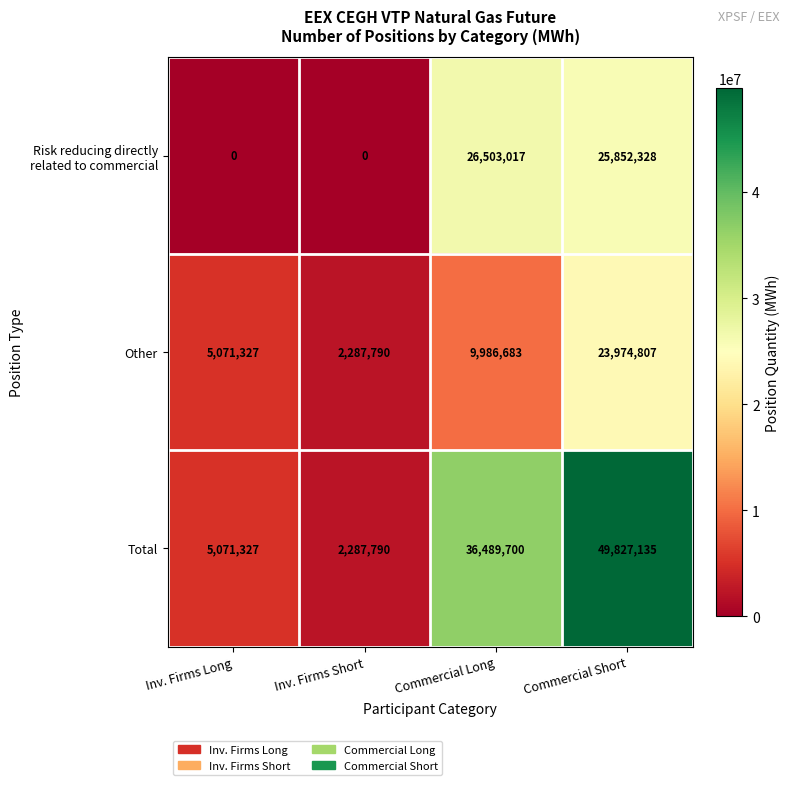

List the labels in order of Total value, smallest first.

Inv. Firms Short, Inv. Firms Long, Commercial Long, Commercial Short